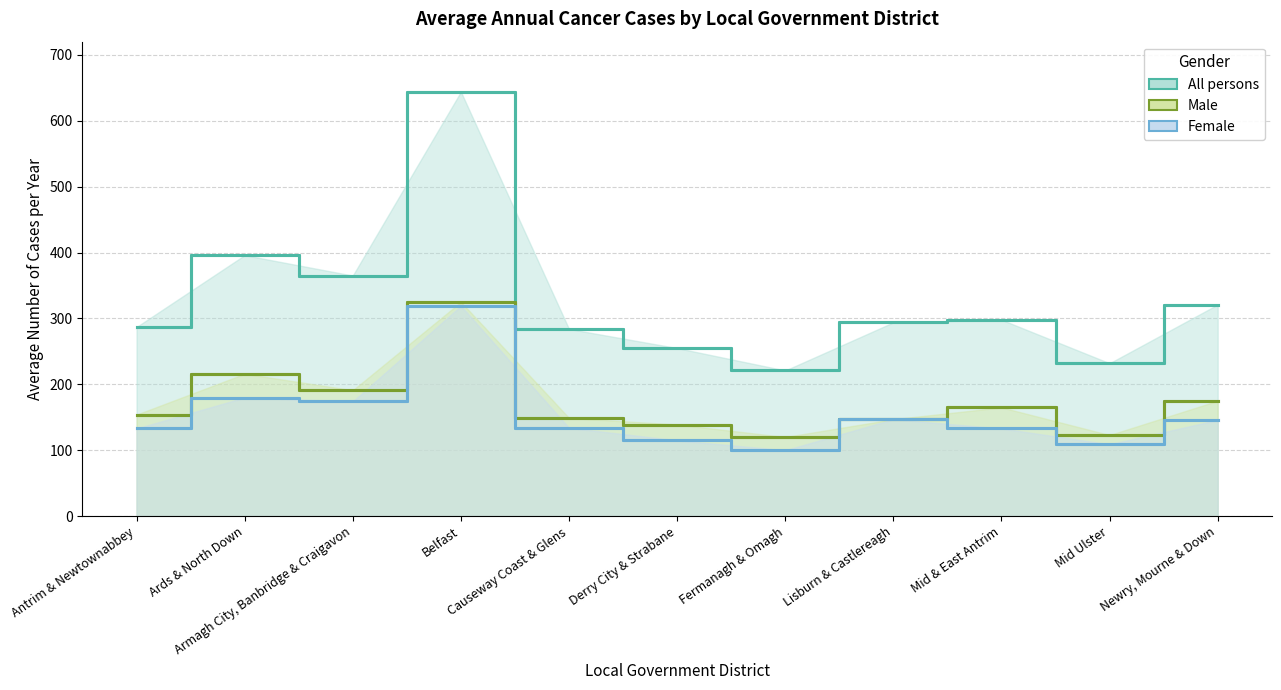

Which series changed the most between Fermanagh & Omagh and Mid & East Antrim?

All persons